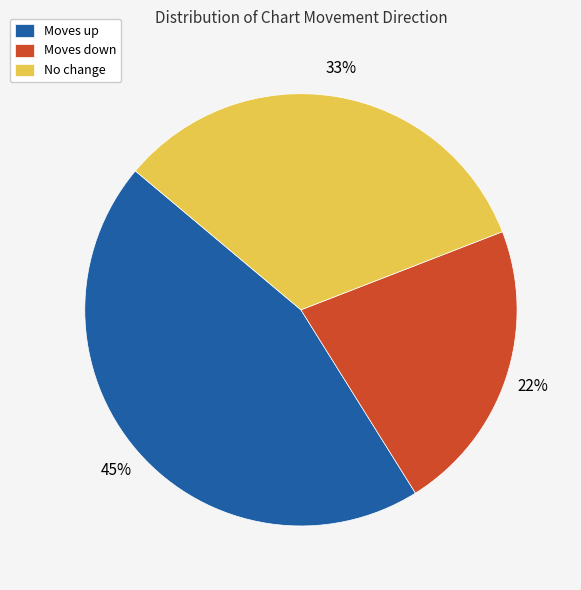

To the nearest percent, what is the difference between the largest and smallest slice percentages?

23%